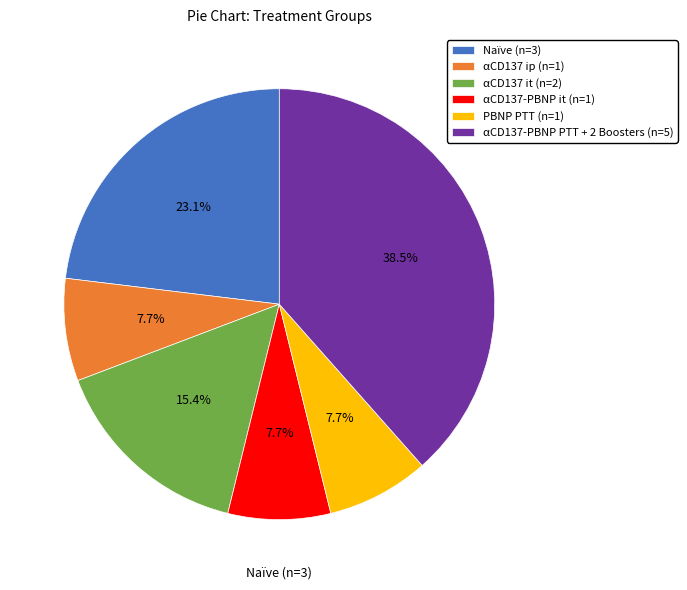

To the nearest percent, what is the average slice percentage?

17%